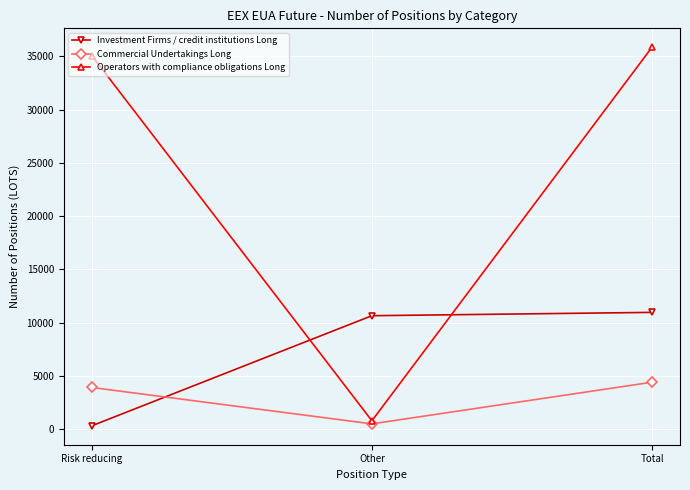

Which series changed the most between Risk reducing and Other?

Operators with compliance obligations Long